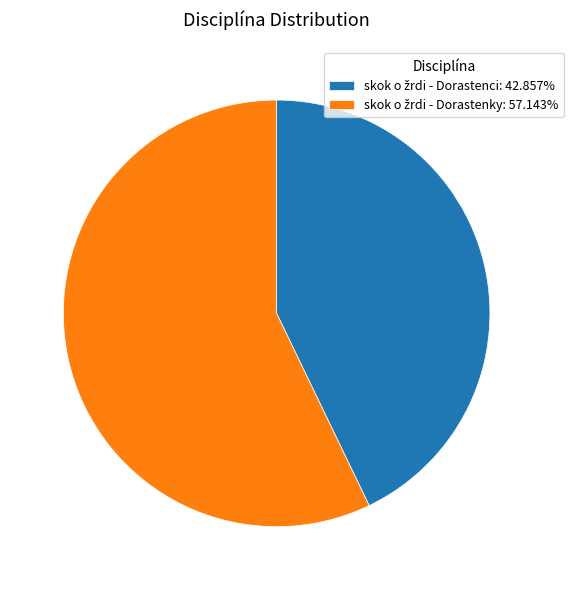

Is there a majority slice in this chart?

Yes